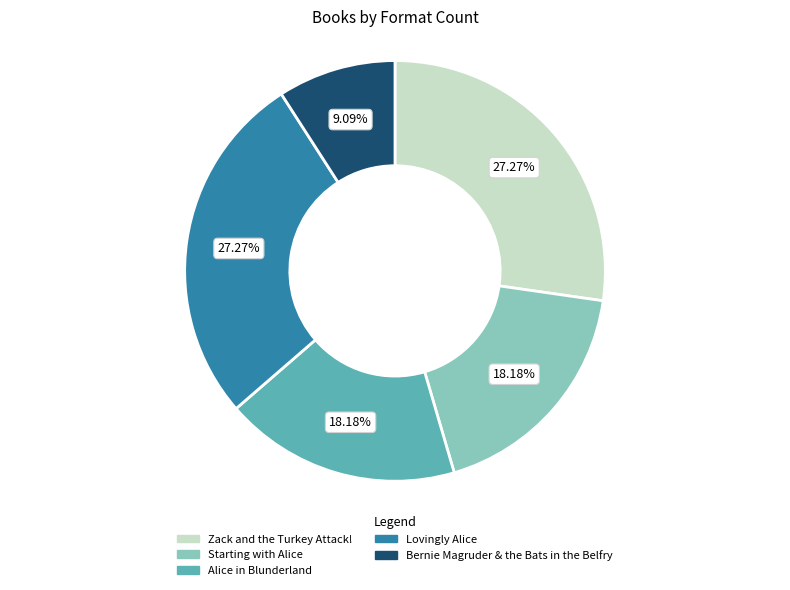

The Lovingly Alice slice represents 27% of the pie. True or false?

True